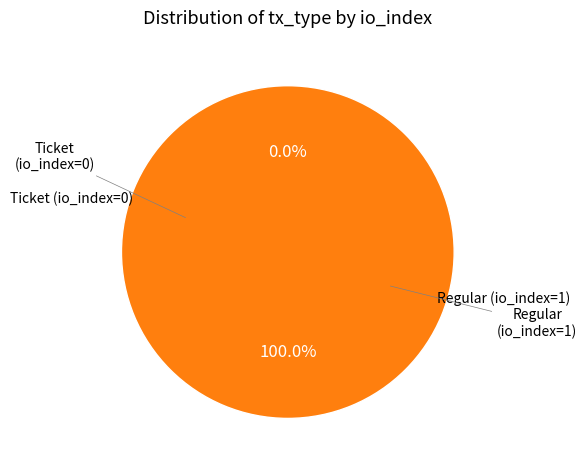

Which has a higher value, Regular (io_index=1) or Ticket (io_index=0)?

Regular (io_index=1)